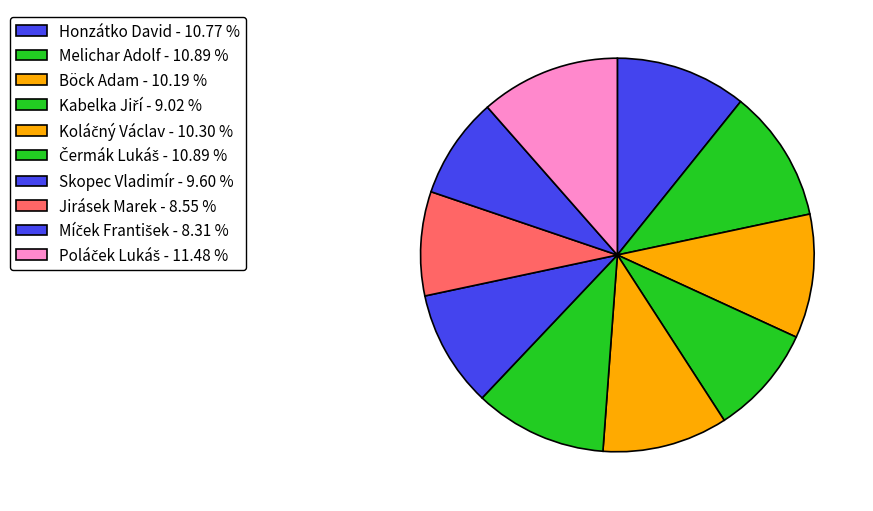

How many segments does this pie chart have?

10